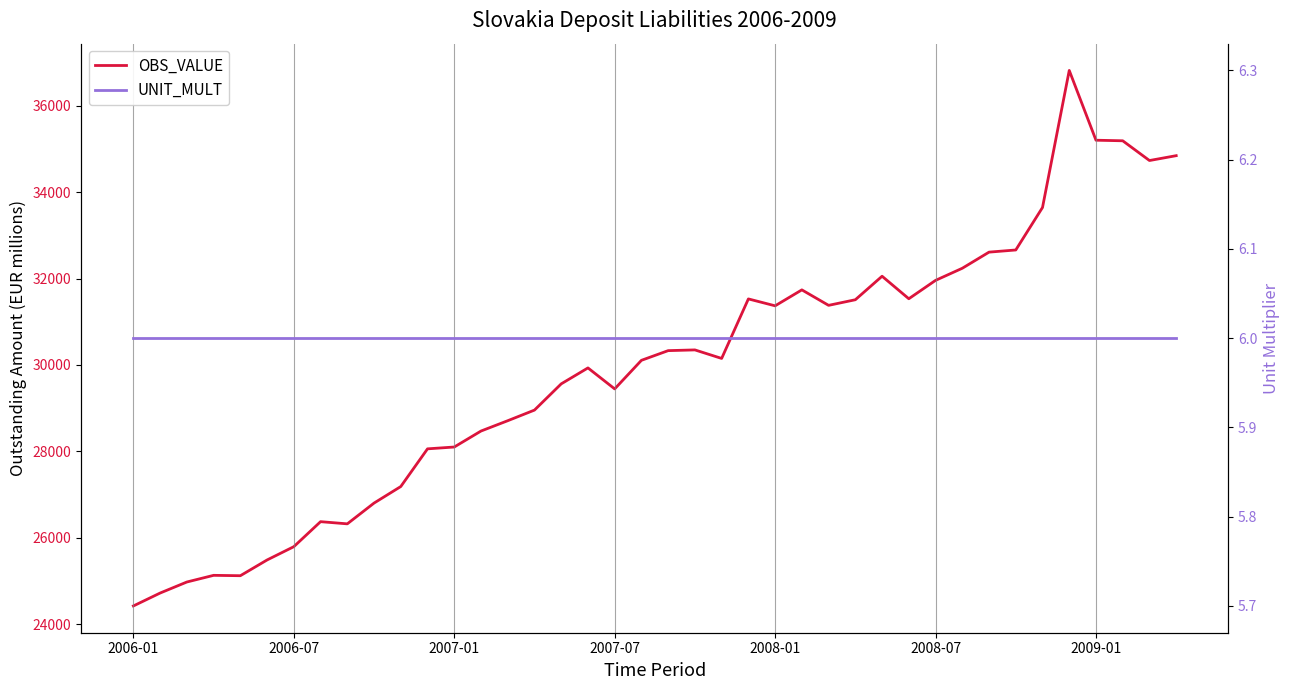

Which category has the highest value across all series?

35